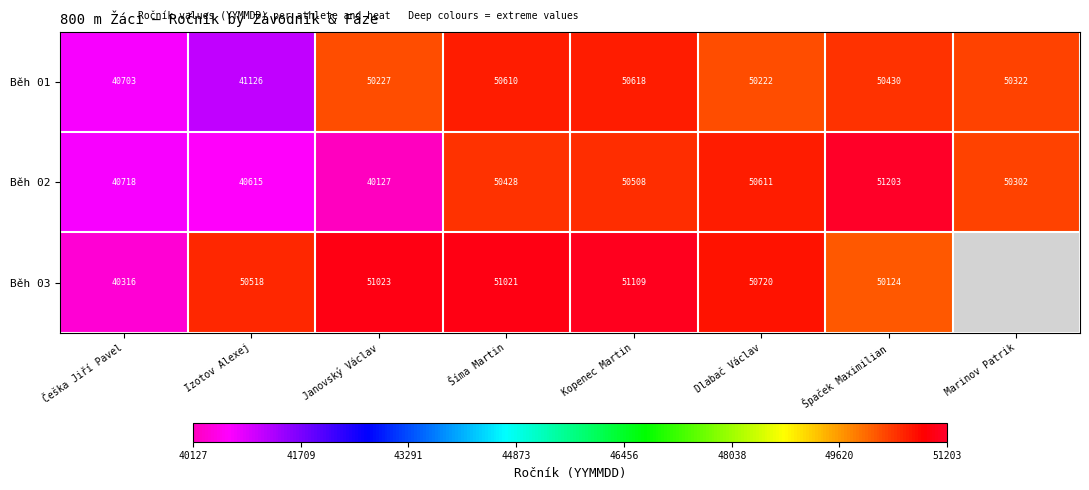

True or false: Běh 02 has a value of 40615 at Izotov Alexej.

True